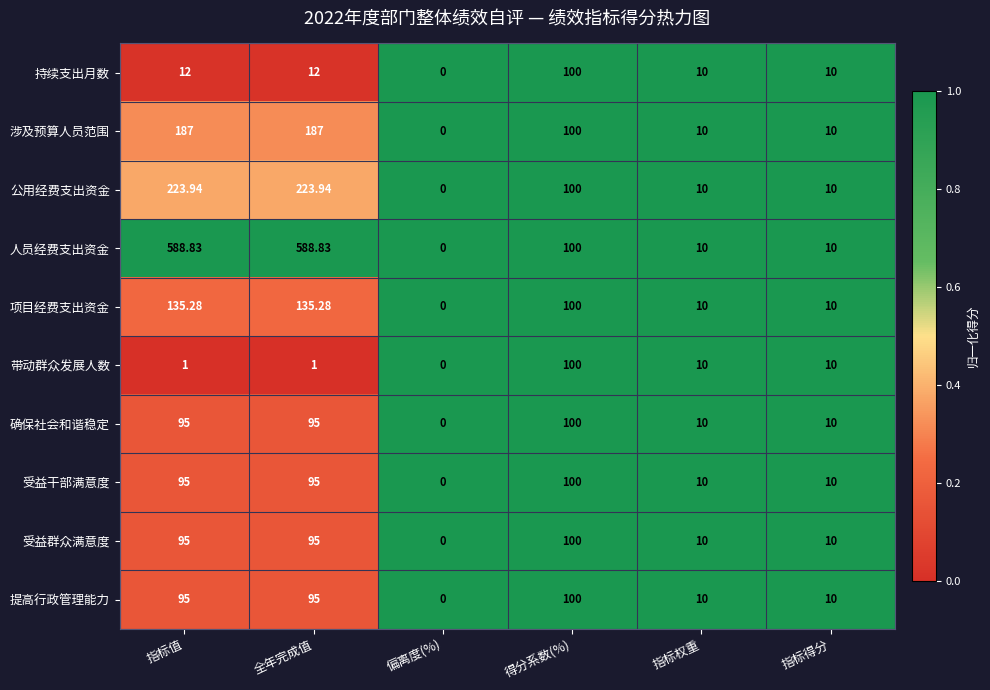

At which label is 人员经费支出资金 closest to 294?

得分系数(%)